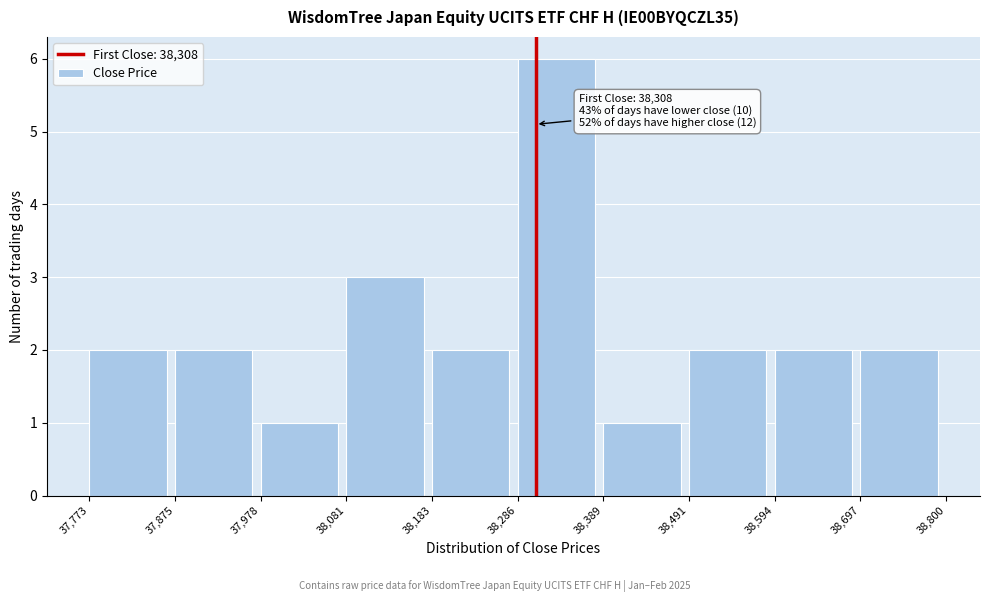

Over which range of the x-axis is the bar tallest?

38,286 to 38,389